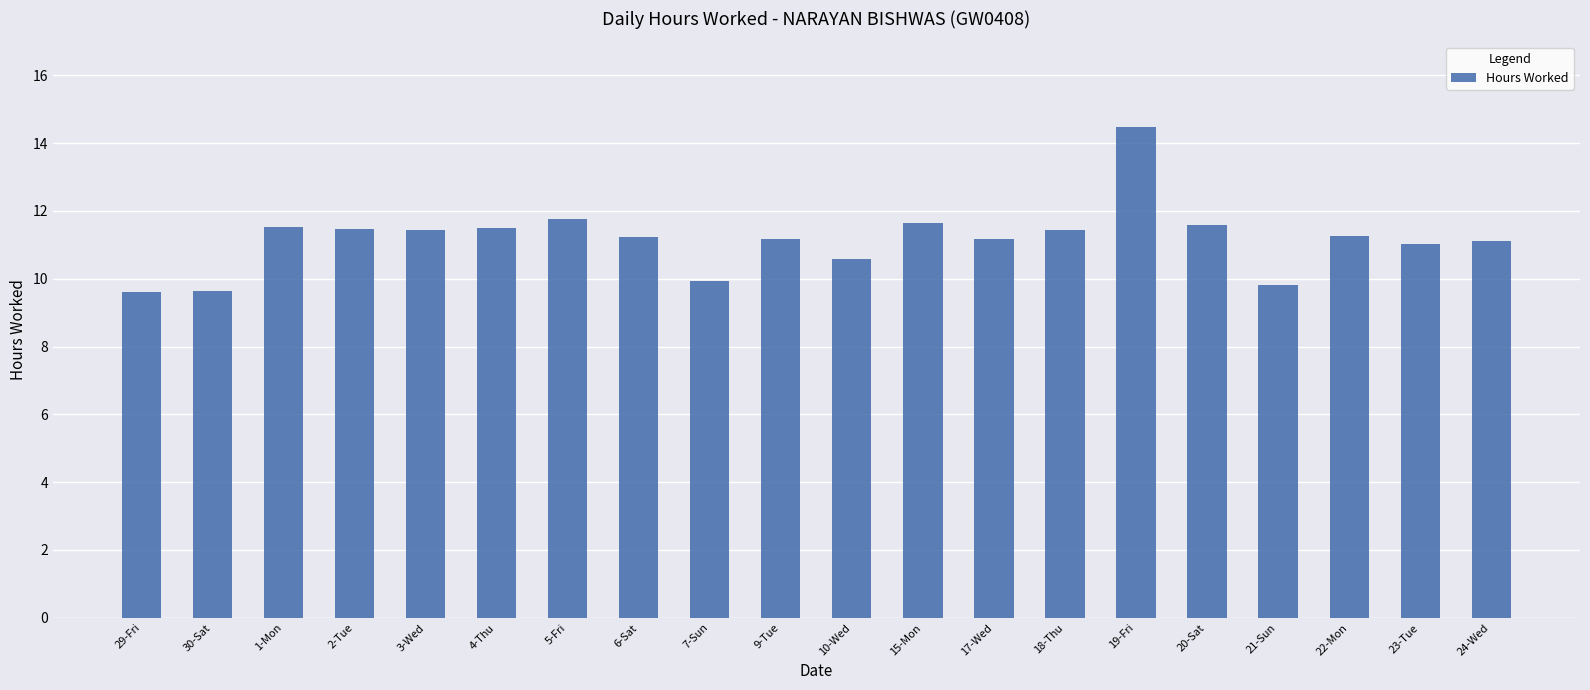

What is the difference between the values at 1-Mon and 30-Sat?

1.9